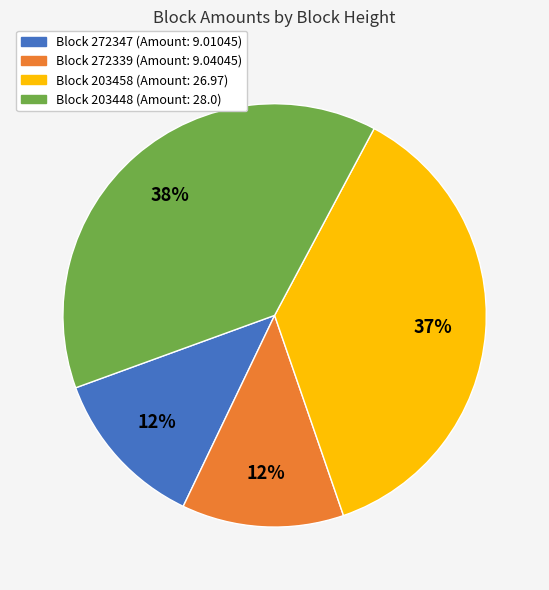

To the nearest percent, what is the average slice percentage?

25%